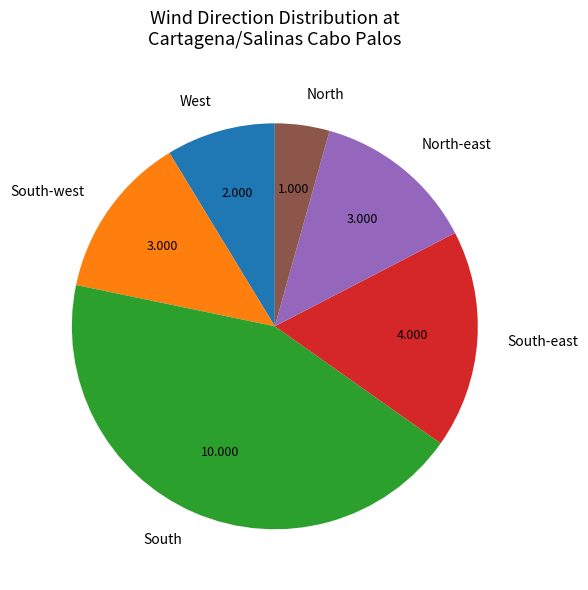

What is the largest slice in the pie chart?

South